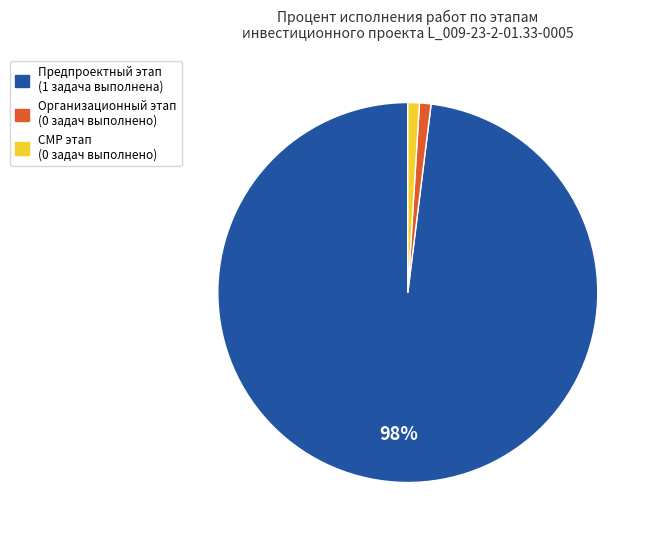

Does any single category account for the majority?

Yes